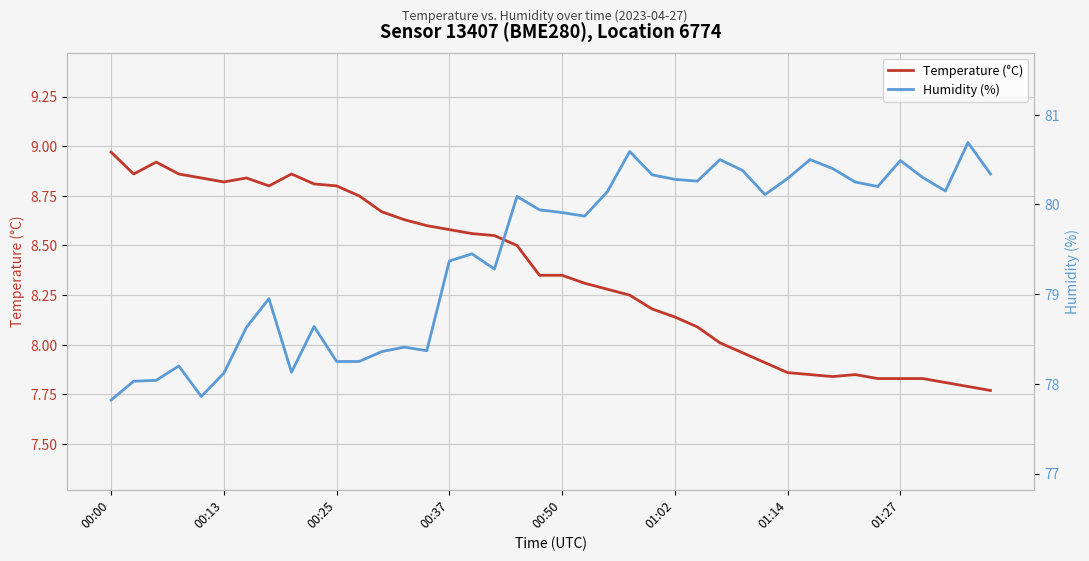

What is the sum of the Humidity (%) values at 01:02 and 21?

158.0